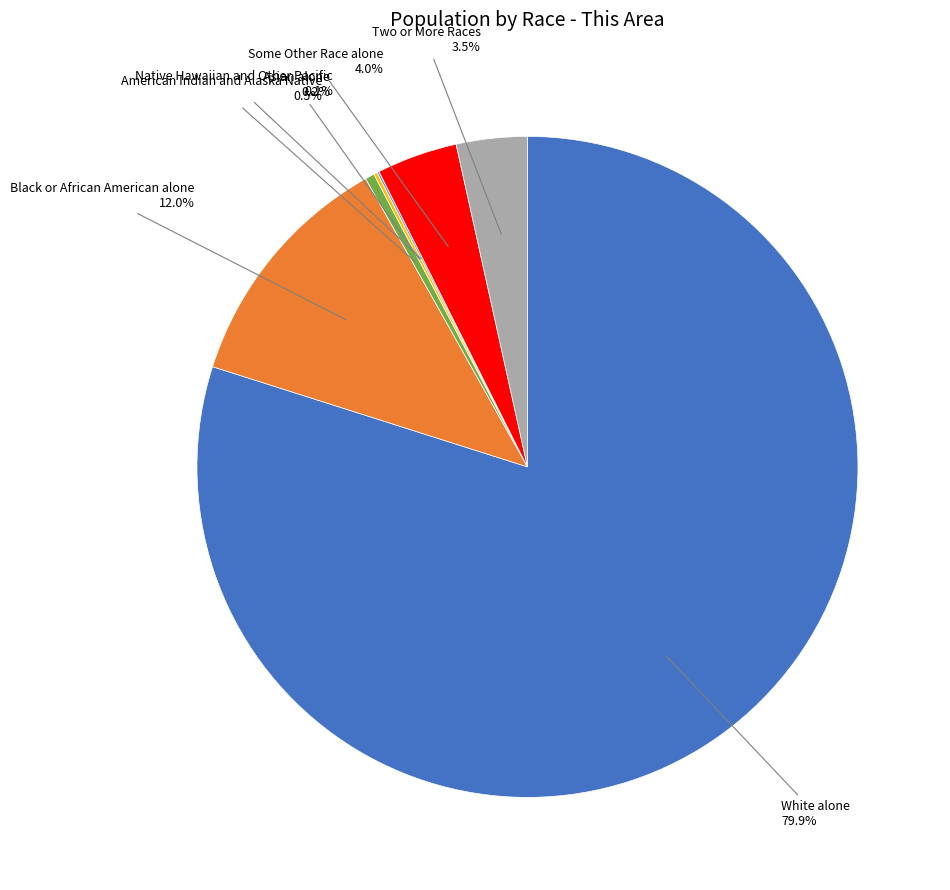

Is there a majority slice in this chart?

Yes